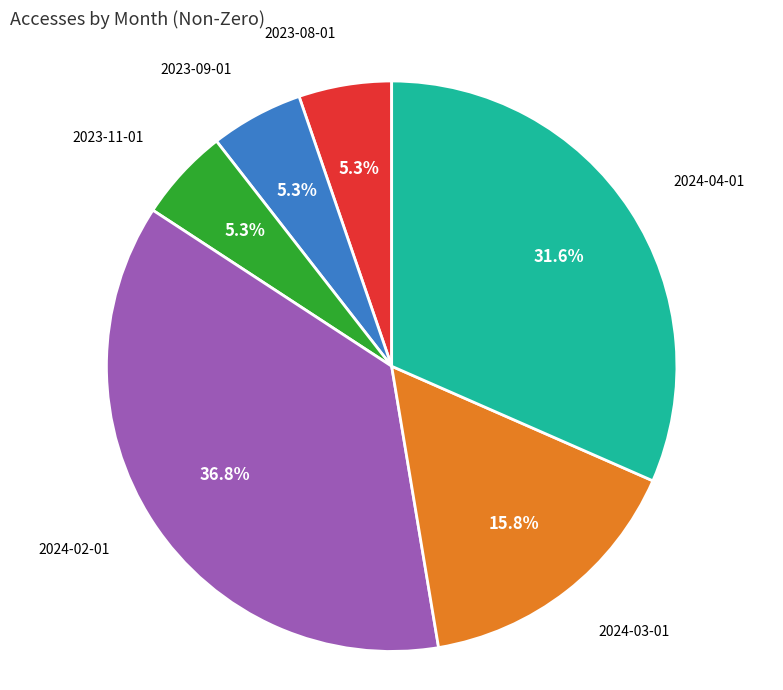

Is there a majority slice in this chart?

No